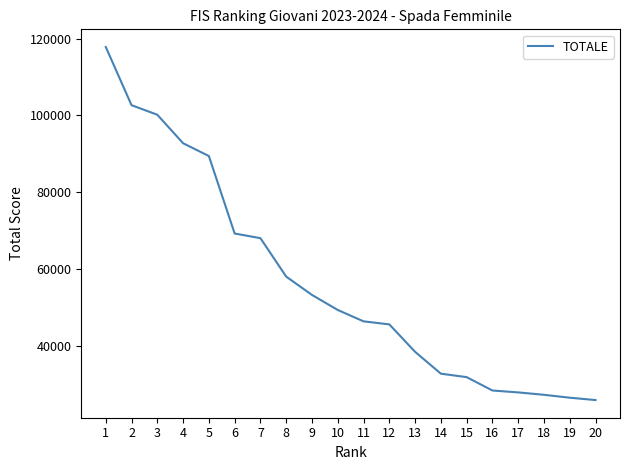

What is the difference between the second highest and second lowest values?

76201.7